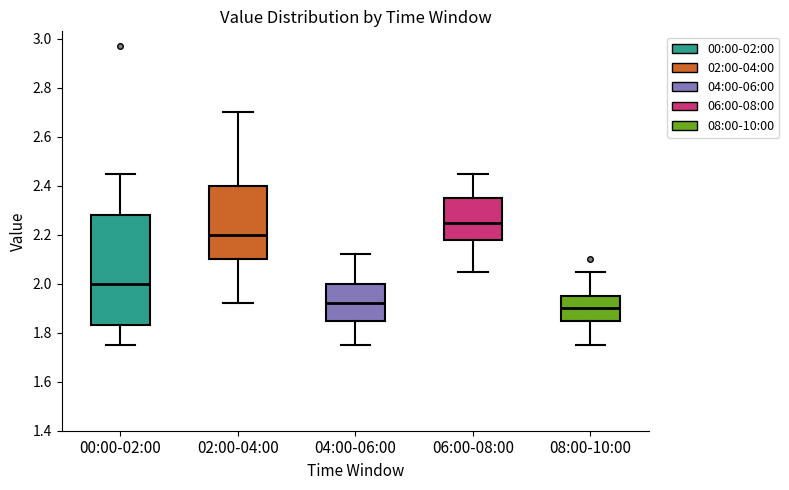

Where does the upper whisker of the box for 04:00-06:00 end on the y-axis? The values are not printed on the chart, so give them approximately, as read against the axis.

2.12